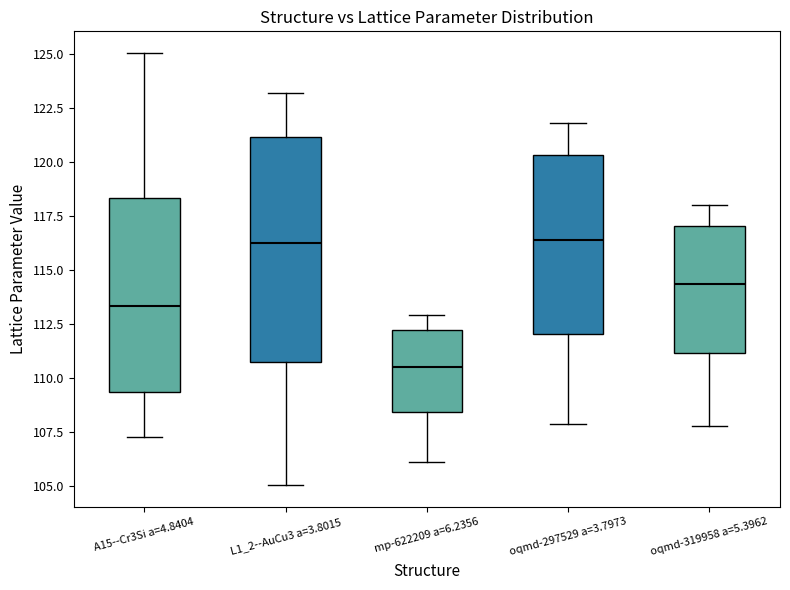

Reading left to right, transcribe this box plot: for each box, give where its median line is, the range the box spans, and where its two whiskers end, as read against the y-axis. The values are not printed on the chart, so give them approximately, as read against the axis.

A15--Cr3Si a=4.8404: median 113.5, box 109.5 to 118.5, whiskers 107.5 to 125.0
L1_2--AuCu3 a=3.8015: median 116.5, box 111.0 to 121.0, whiskers 105.0 to 123.0
mp-622209 a=6.2356: median 110.5, box 108.5 to 112.5, whiskers 106.0 to 113.0
oqmd-297529 a=3.7973: median 116.5, box 112.0 to 120.5, whiskers 108.0 to 122.0
oqmd-319958 a=5.3962: median 114.5, box 111.0 to 117.0, whiskers 108.0 to 118.0